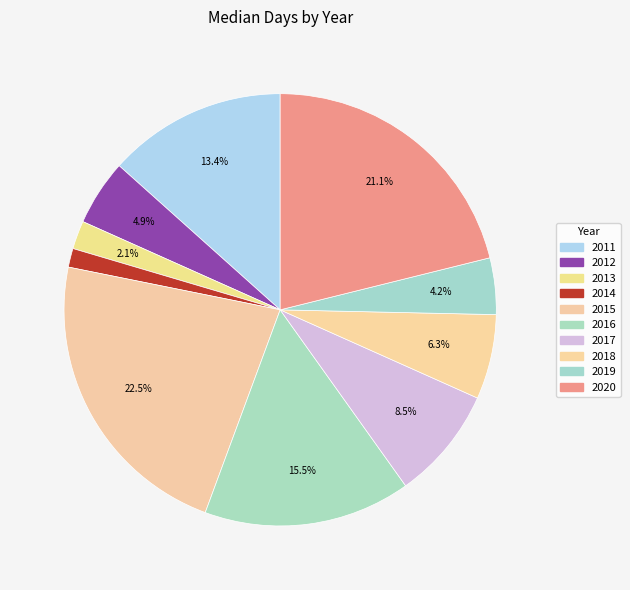

What percentage is the 2012 slice, to the nearest percent?

5%